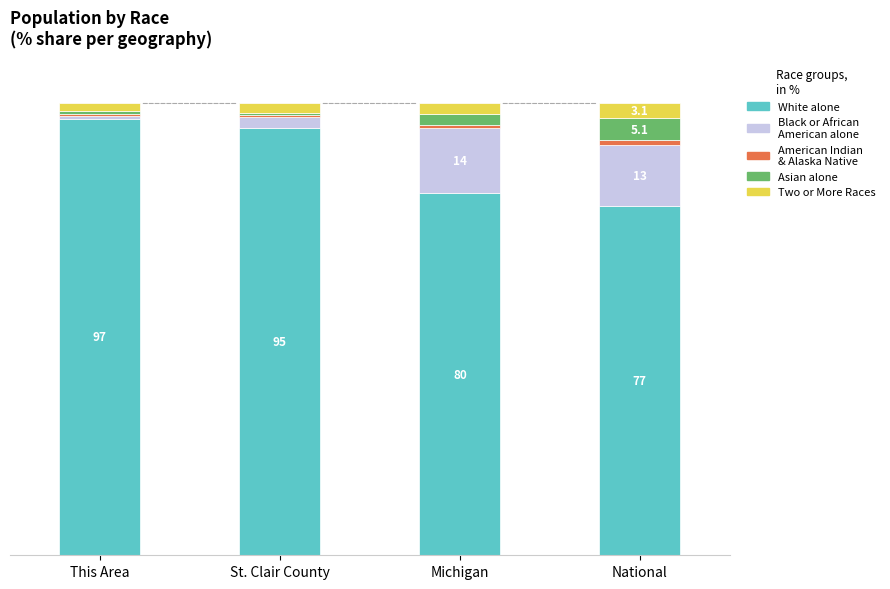

Does the chart contain any negative values?

No